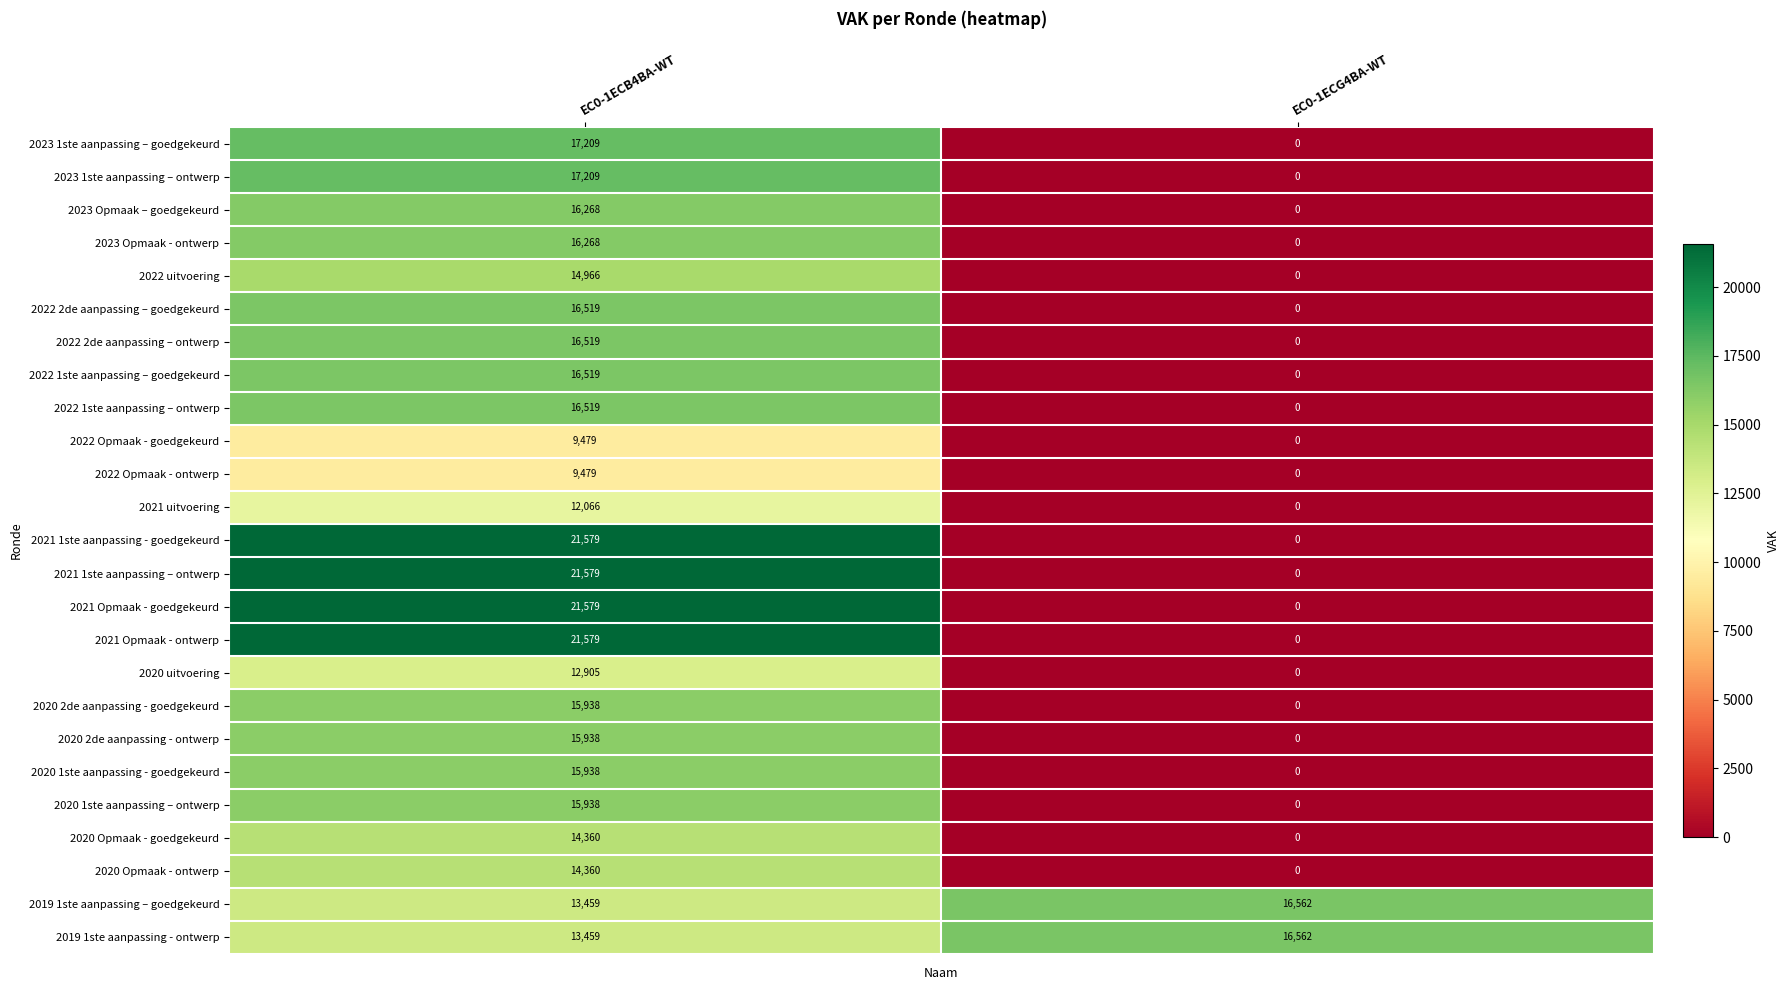

What is the sum of the 2021 Opmaak - goedgekeurd values at EC0-1ECB4BA-WT and EC0-1ECG4BA-WT?

21579